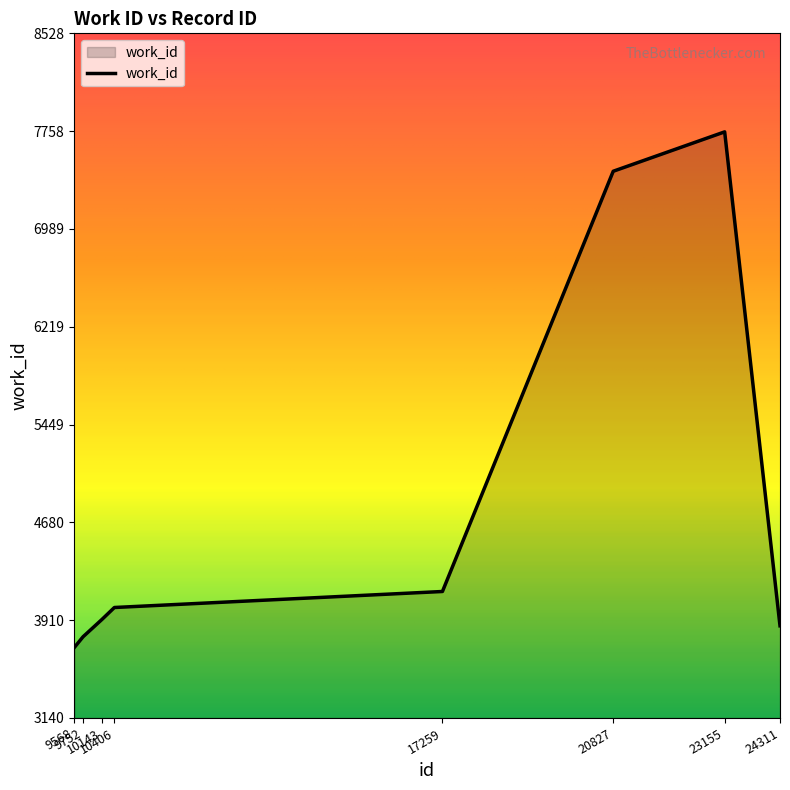

True or false: the data shows 7753 at 23155.

True